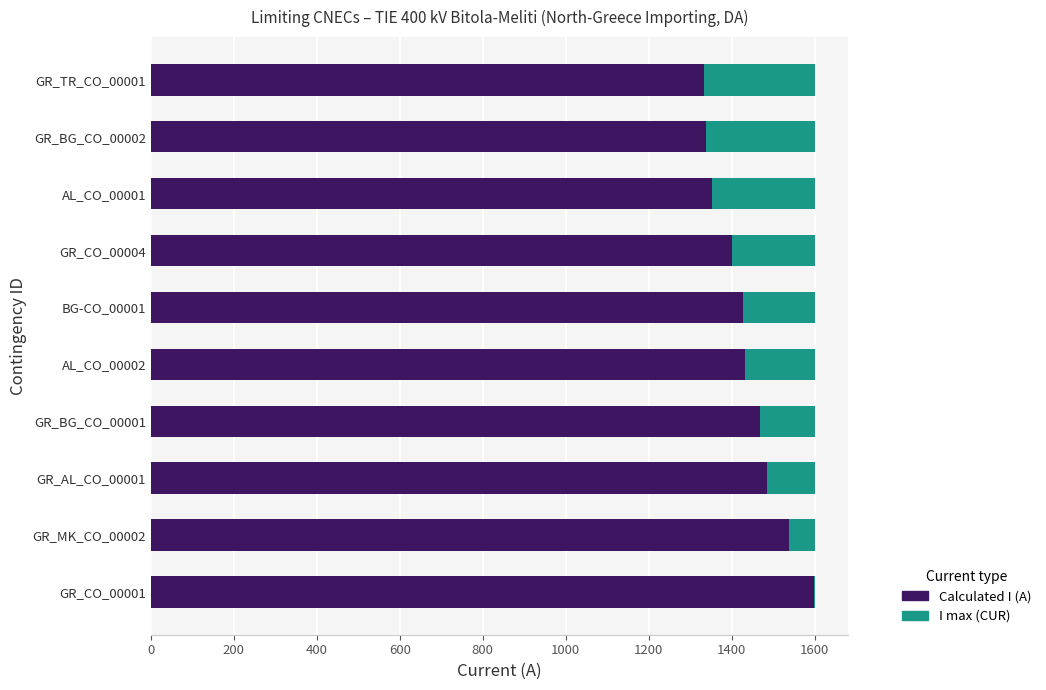

How many data points does each series have?

10